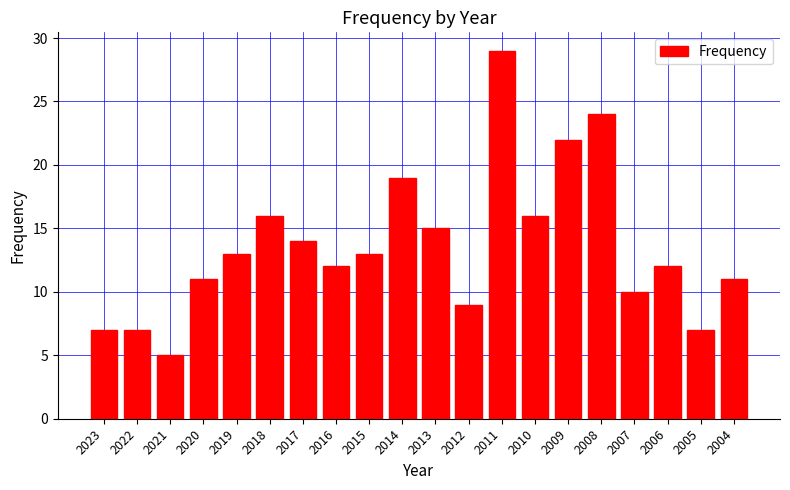

Which label corresponds to the smallest value in the chart?

2021